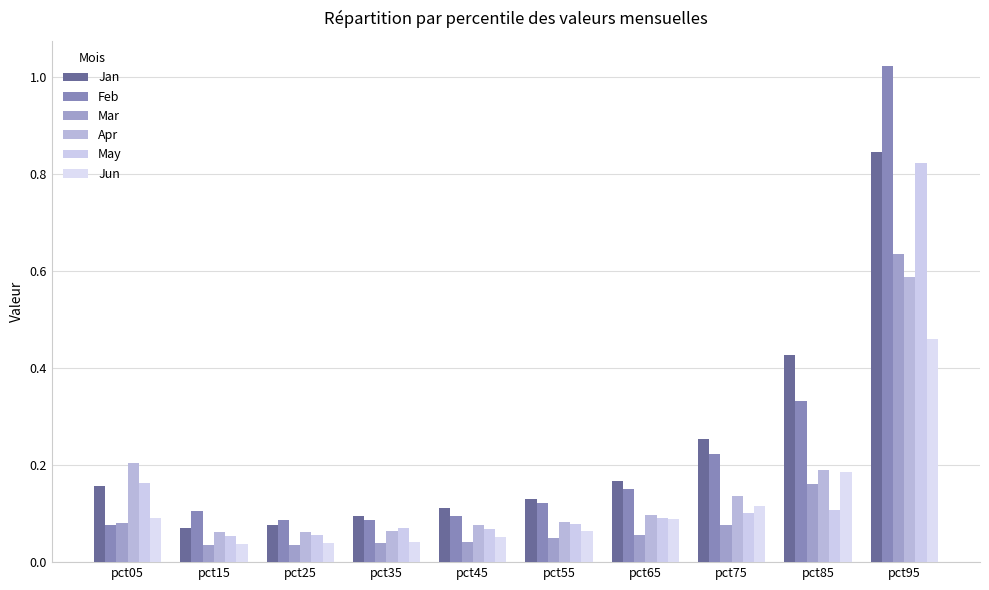

Reading left to right, what are all the values shown in this chart?

Jan: pct05=0.2	pct15=0.1	pct25=0.1	pct35=0.1	pct45=0.1	pct55=0.1	pct65=0.2	pct75=0.3	pct85=0.4	pct95=0.8
Feb: pct05=0.1	pct15=0.1	pct25=0.1	pct35=0.1	pct45=0.1	pct55=0.1	pct65=0.2	pct75=0.2	pct85=0.3	pct95=1.0
Mar: pct05=0.1	pct15=0.0	pct25=0.0	pct35=0.0	pct45=0.0	pct55=0.1	pct65=0.1	pct75=0.1	pct85=0.2	pct95=0.6
Apr: pct05=0.2	pct15=0.1	pct25=0.1	pct35=0.1	pct45=0.1	pct55=0.1	pct65=0.1	pct75=0.1	pct85=0.2	pct95=0.6
May: pct05=0.2	pct15=0.1	pct25=0.1	pct35=0.1	pct45=0.1	pct55=0.1	pct65=0.1	pct75=0.1	pct85=0.1	pct95=0.8
Jun: pct05=0.1	pct15=0.0	pct25=0.0	pct35=0.0	pct45=0.1	pct55=0.1	pct65=0.1	pct75=0.1	pct85=0.2	pct95=0.5